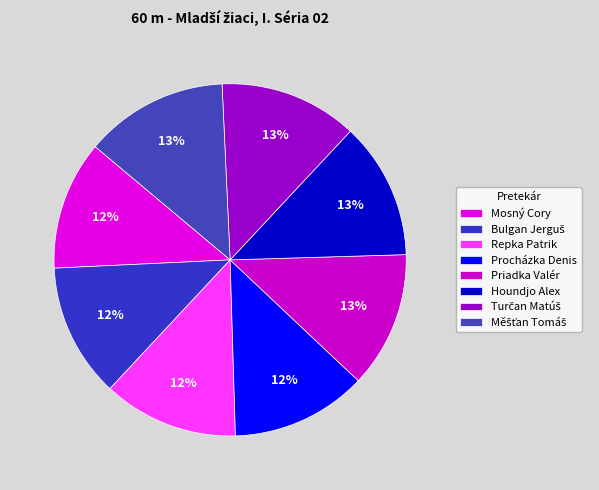

Count the number of slices in the pie.

8